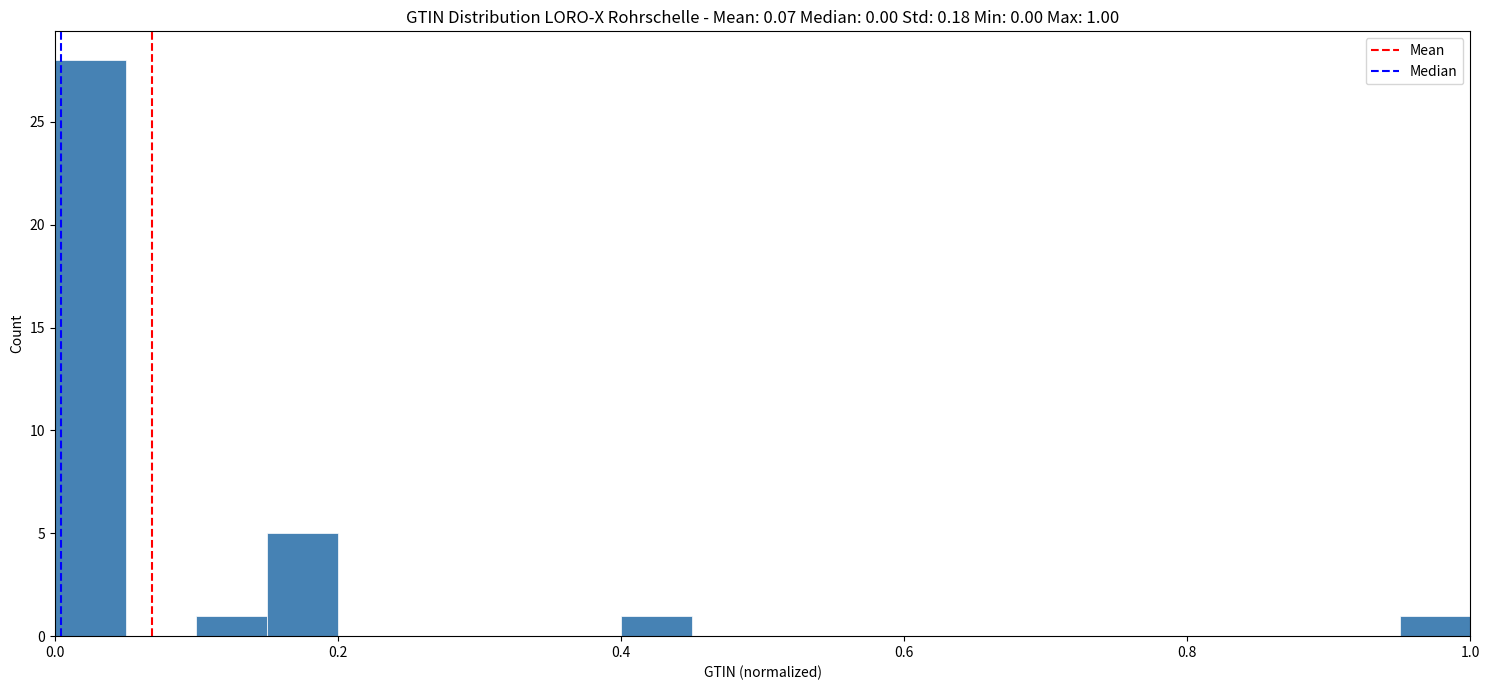

Around what value on the x-axis is the tallest bar? Give the approximate position of its centre, as read against the axis.

0.02